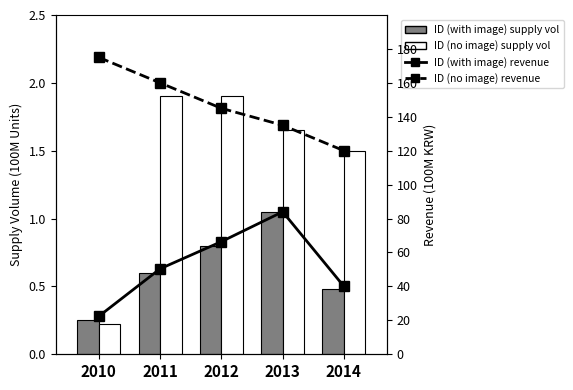

How many distinct data groups are displayed?

4